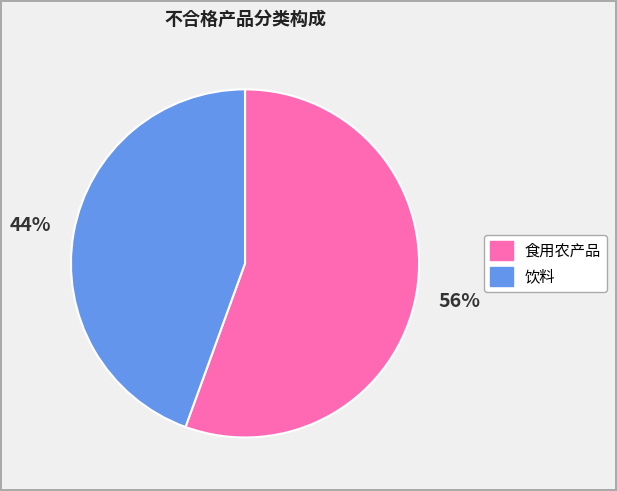

Is it true that 食用农产品 is 56% of the pie?

True